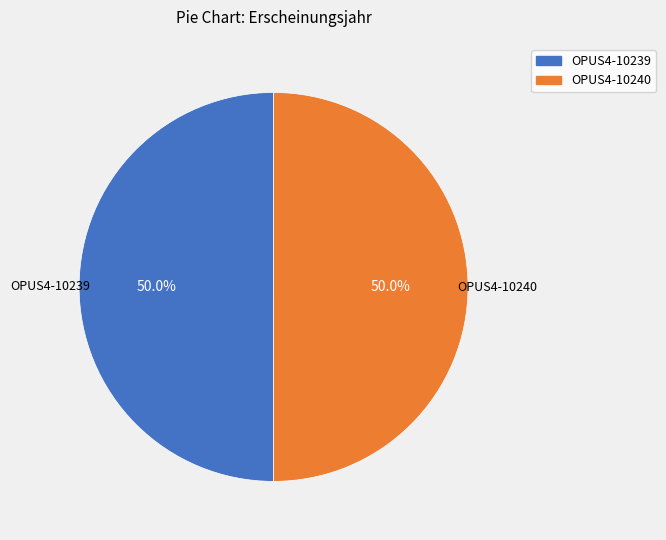

Is it true that OPUS4-10240 is 50% of the pie?

True